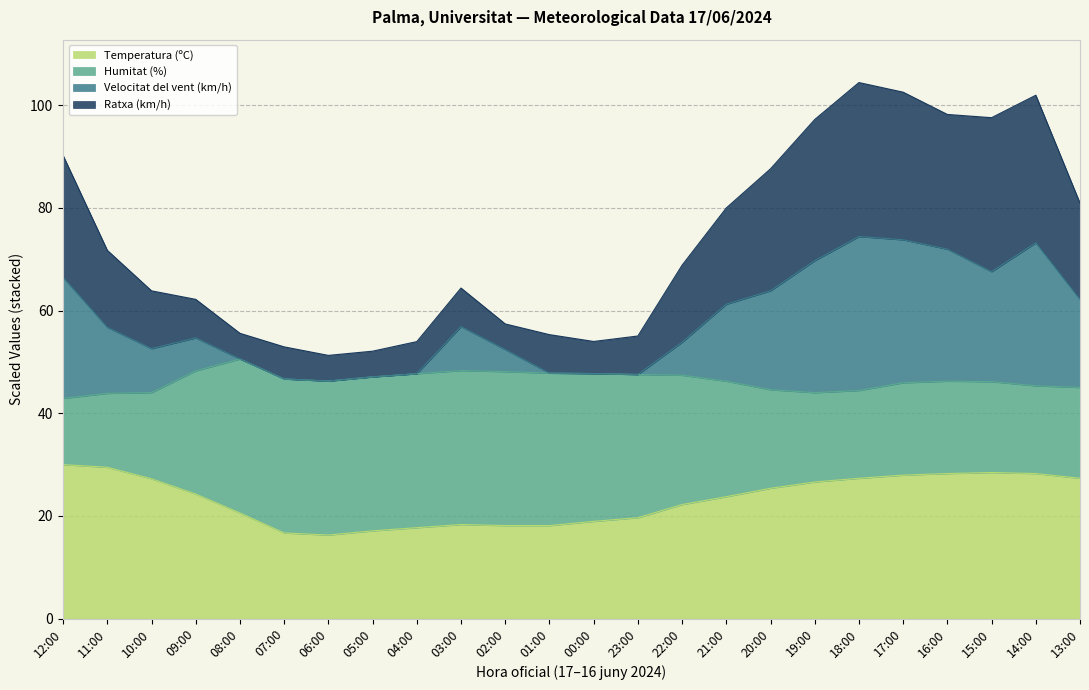

The value of Temperatura (ºC) at 06:00 is 16.3. True or false?

True